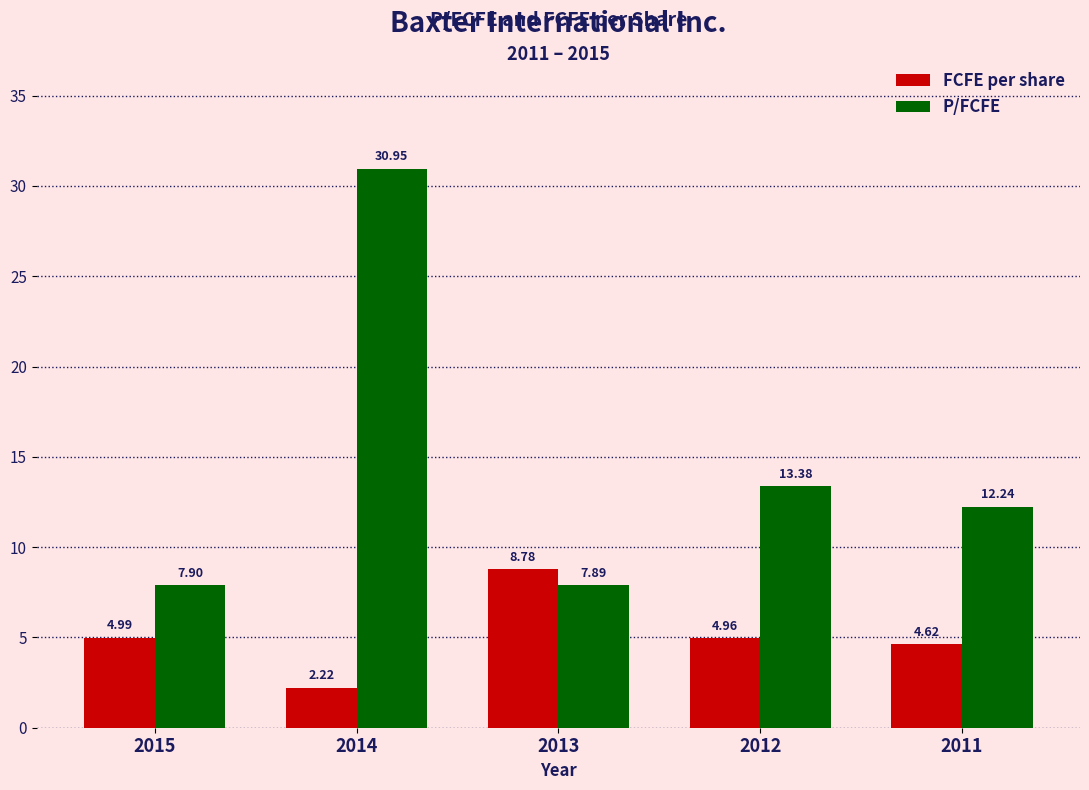

At which category is the sum across all series the highest?

2014